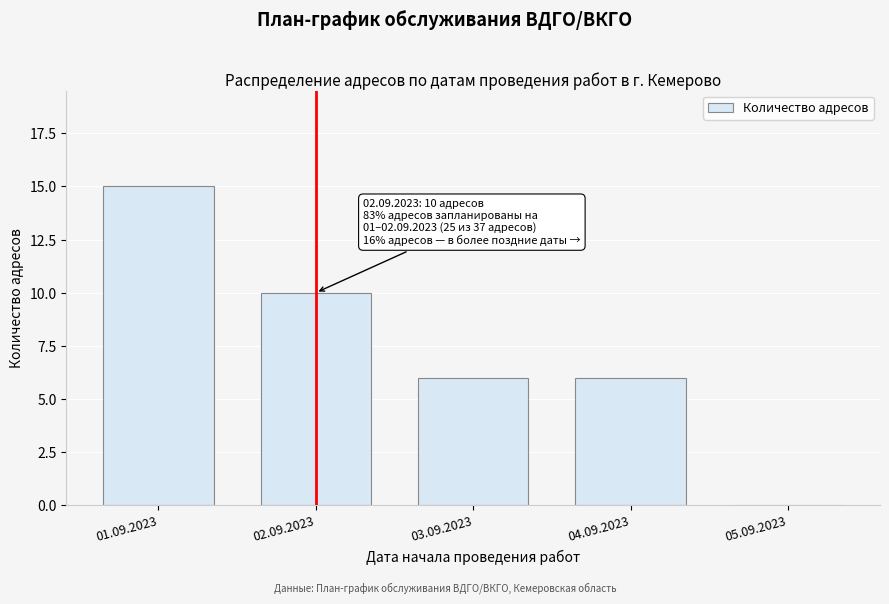

Reading right to left, what are all the values shown in this chart?

05.09.2023=0	04.09.2023=6	03.09.2023=6	02.09.2023=10	01.09.2023=15